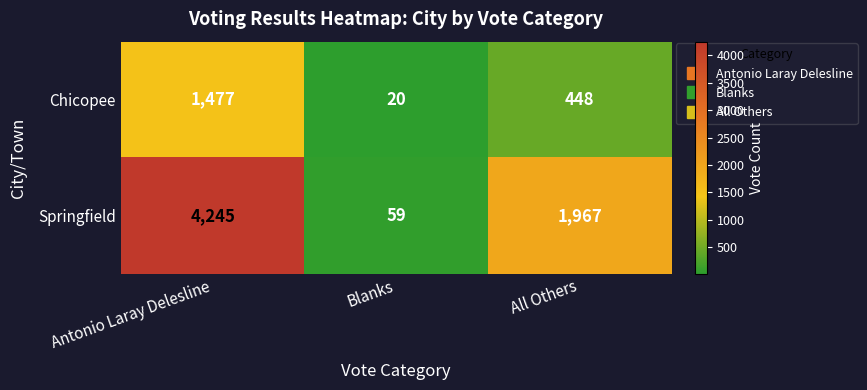

What is the greatest value displayed?

4245